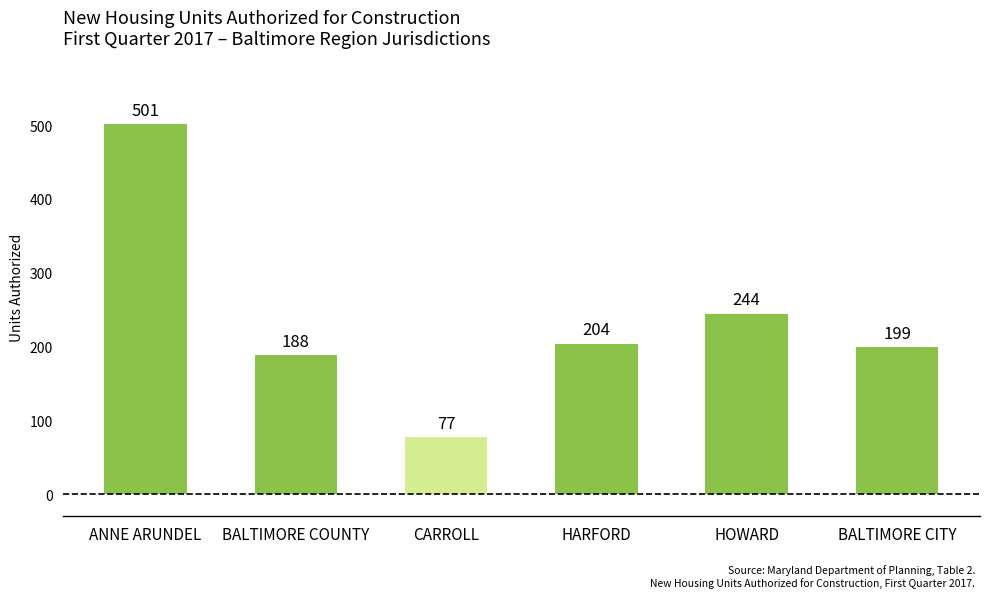

How many bars are there in total?

6